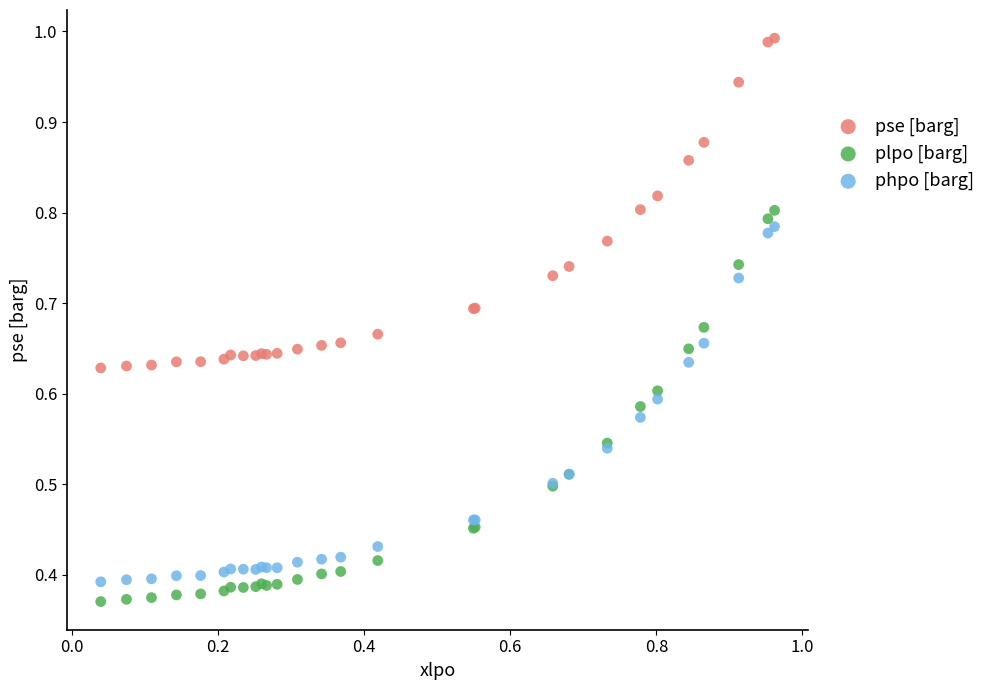

Which series contains the highest Y value?

pse [barg]